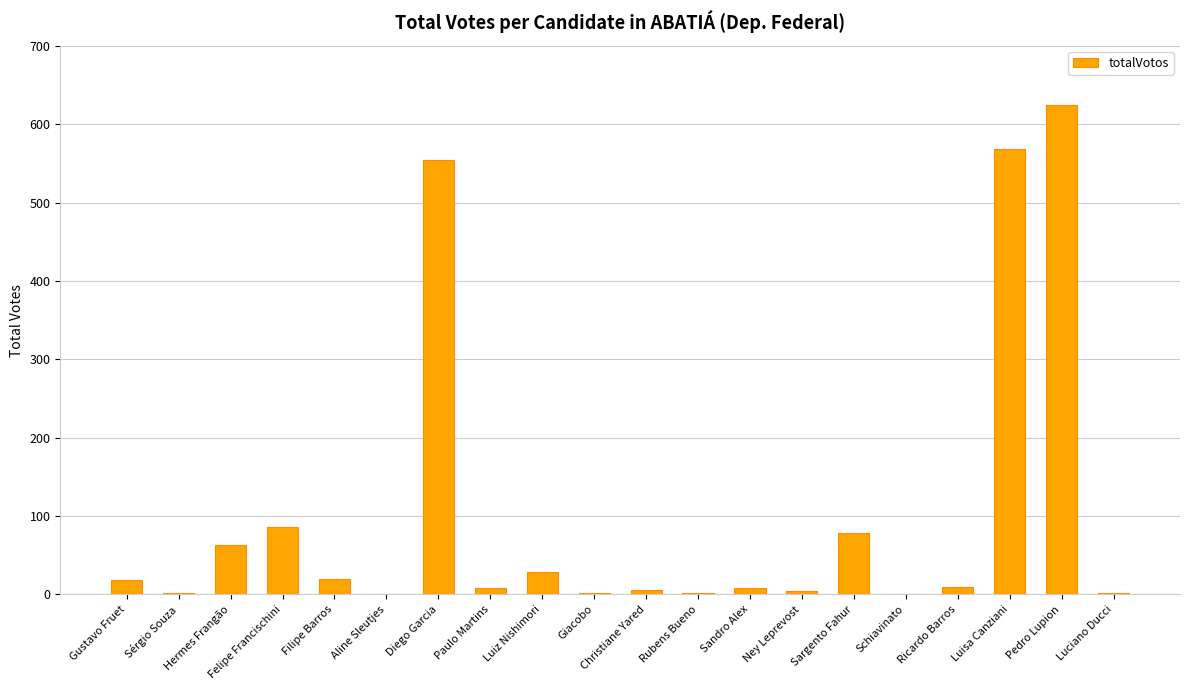

What is the ratio of the value at Hermes Frangão to the value at Christiane Yared?

10.5